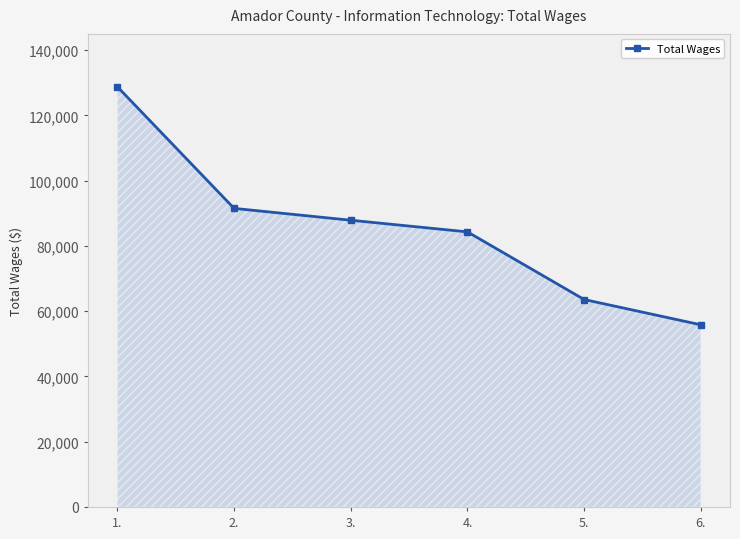

Reading left to right, what are all the values shown in this chart?

1.=128782	2.=91517	3.=87886	4.=84315	5.=63587	6.=55834